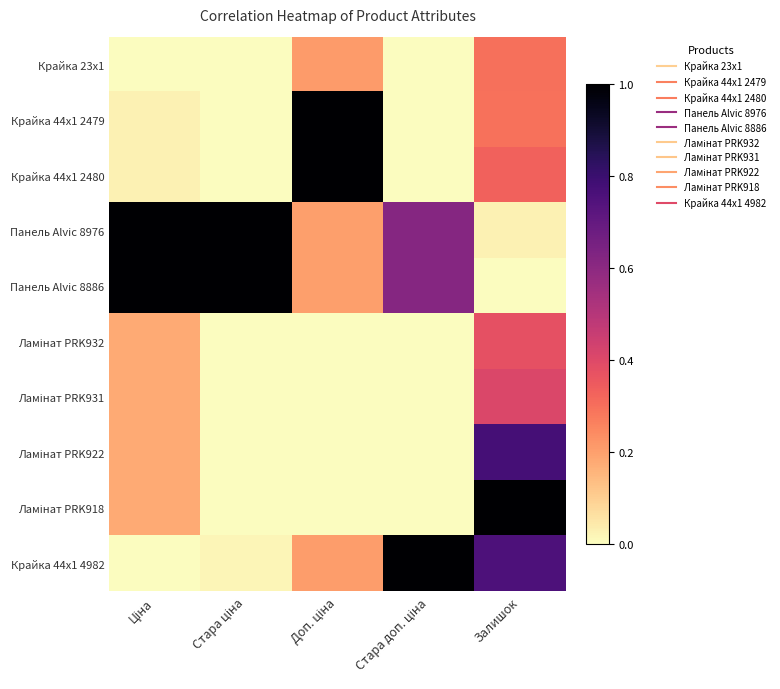

Which series has the largest total across all categories?

Панель Alvic 8976